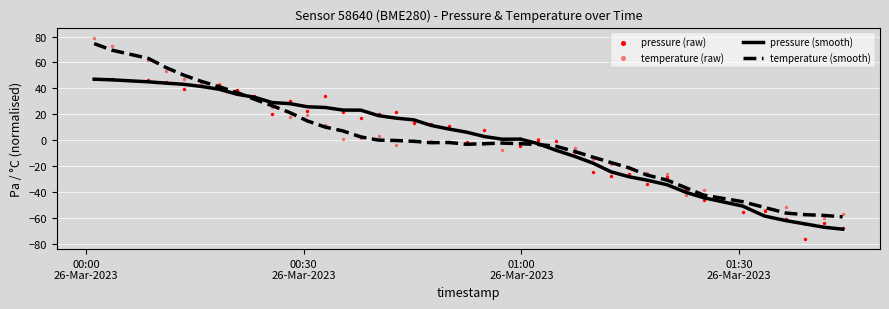

What is the lowest value of the pressure (smooth) series?

-68.6